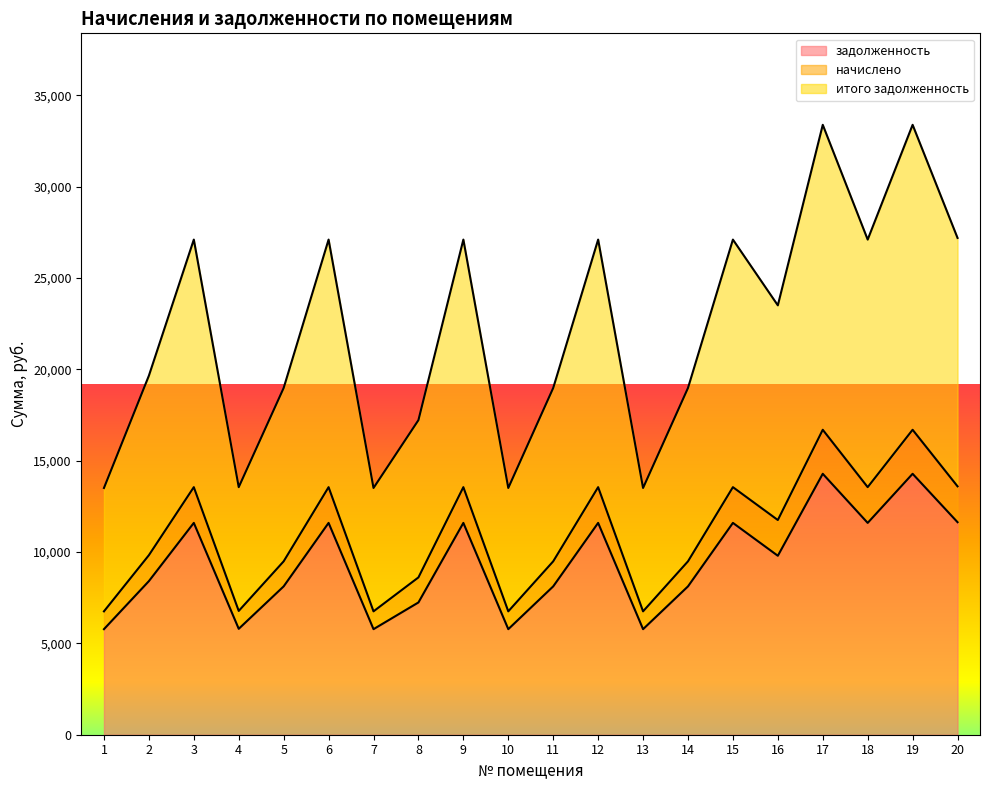

At which label is задолженность closest to 10032?

16